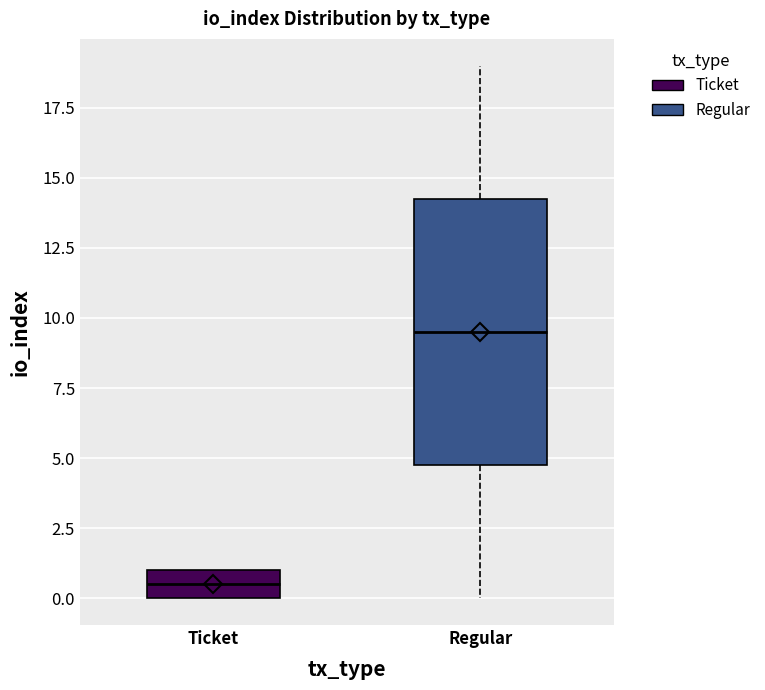

Reading left to right, read every box against the y-axis: the position of its median line, the range the box covers, and the ends of its whiskers. The values are not printed on the chart, so give them approximately, as read against the axis.

Ticket: median 0.5, box 0.0 to 1.0, whiskers 0.0 to 1.0
Regular: median 9.5, box 5.0 to 14.5, whiskers 0.0 to 19.0